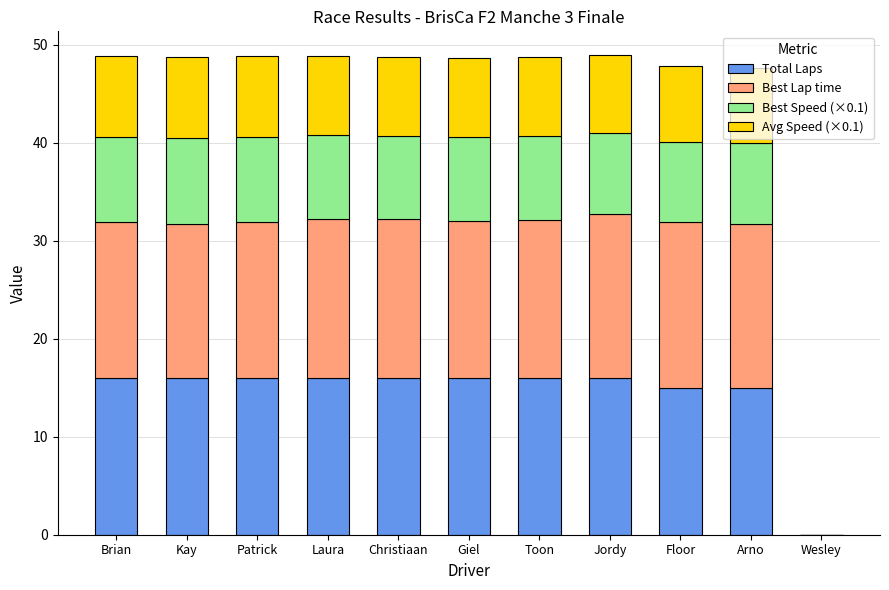

What is the total value across all series at Giel?

48.7